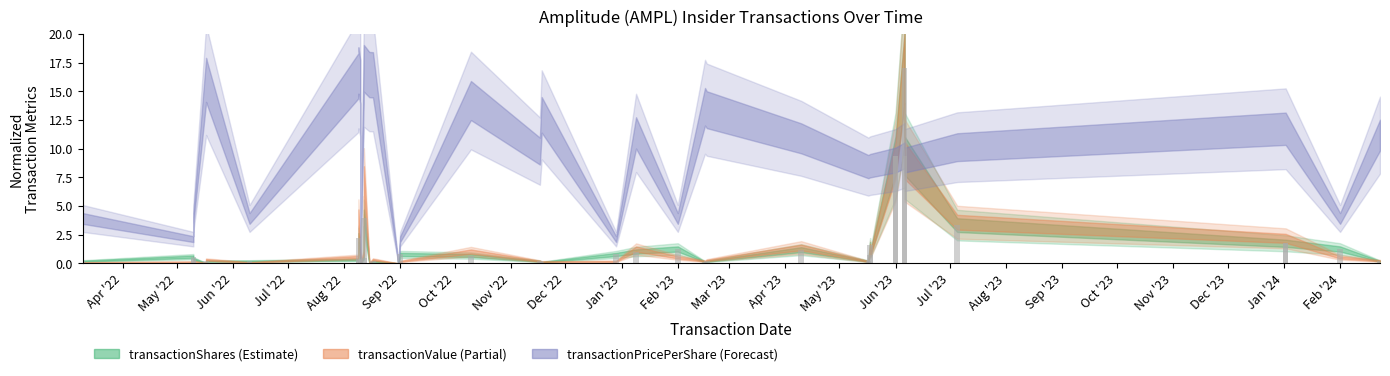

Is it true that transactionPricePerShare equals 7.5 at 2022-11-18?

False